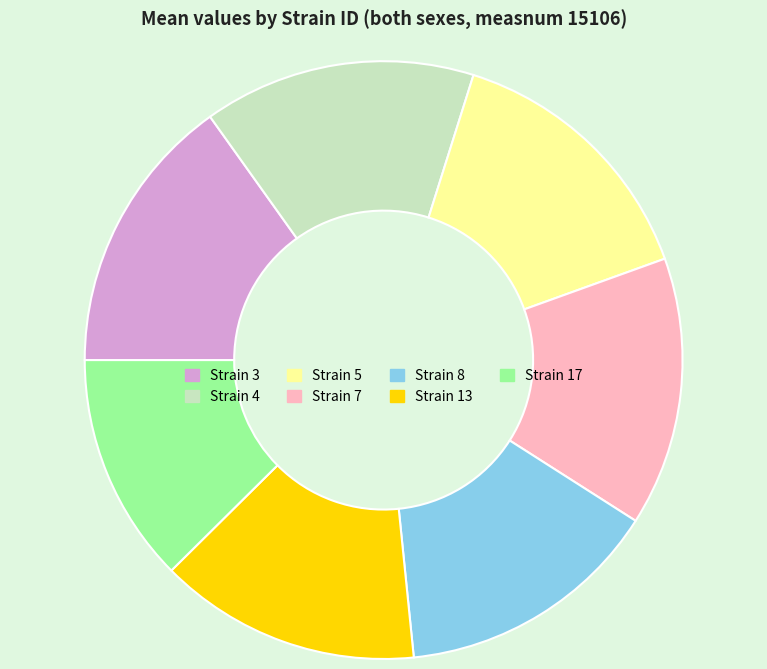

How many slices are in this pie chart?

7